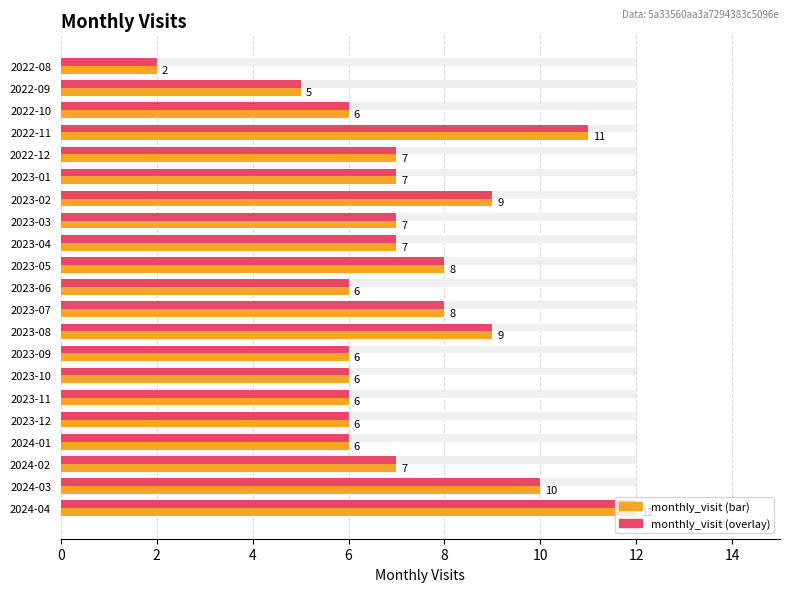

How many data points in monthly_visit (max ref) are less than 7?

9